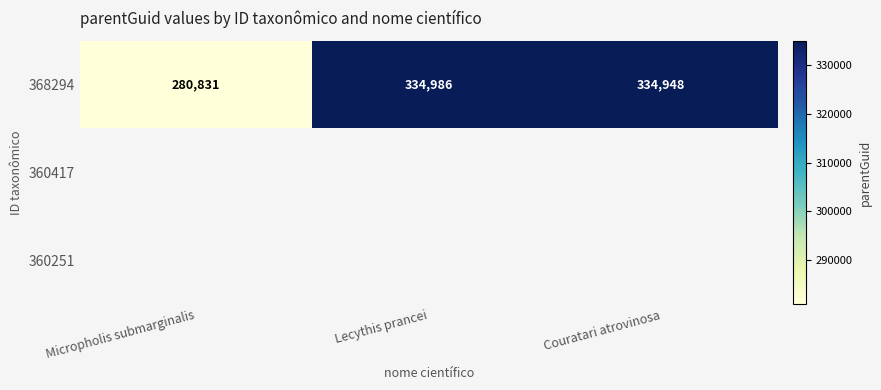

What is the smallest value displayed?

280831.0